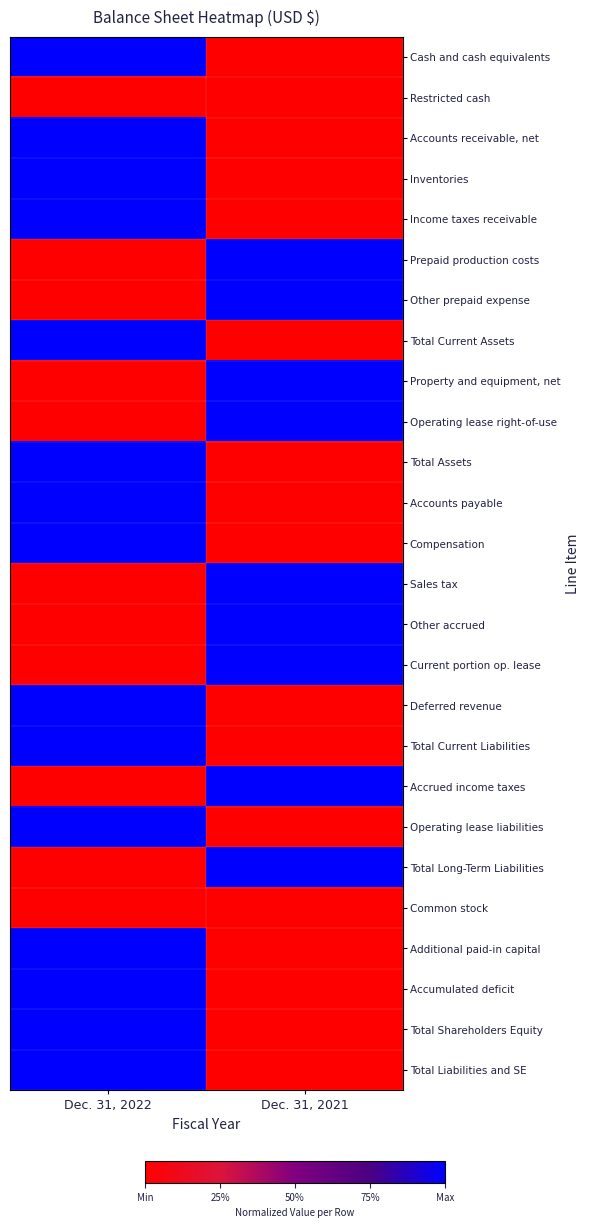

At Dec. 31, 2021, list the series in order from largest to smallest.

Prepaid production costs, Other prepaid expense, Property and equipment, net, Operating lease right-of-use, Sales tax, Other accrued, Current portion op. lease, Accrued income taxes, Total Long-Term Liabilities, Cash and cash equivalents, Restricted cash, Accounts receivable, net, Inventories, Income taxes receivable, Total Current Assets, Total Assets, Accounts payable, Compensation, Deferred revenue, Total Current Liabilities, Operating lease liabilities, Common stock, Additional paid-in capital, Accumulated deficit, Total Shareholders Equity, Total Liabilities and SE